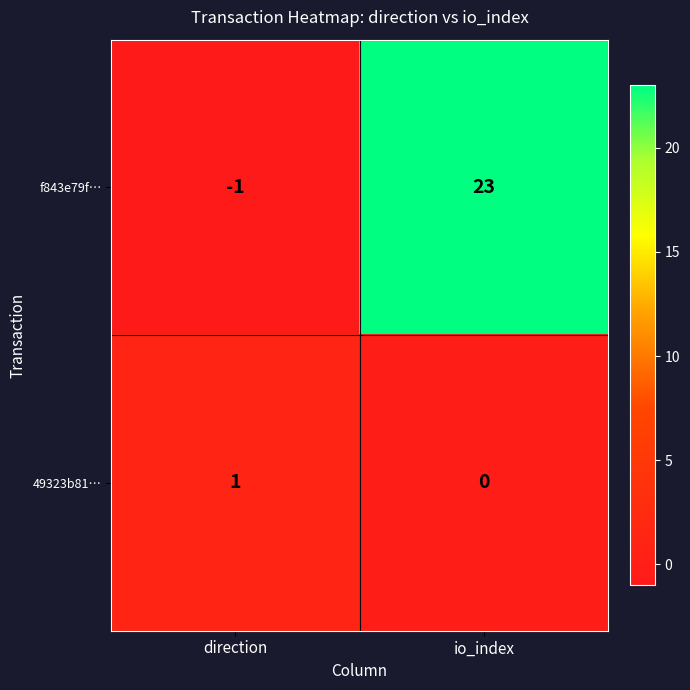

What is the difference between the maximum and minimum values in the f843e79f… series?

24